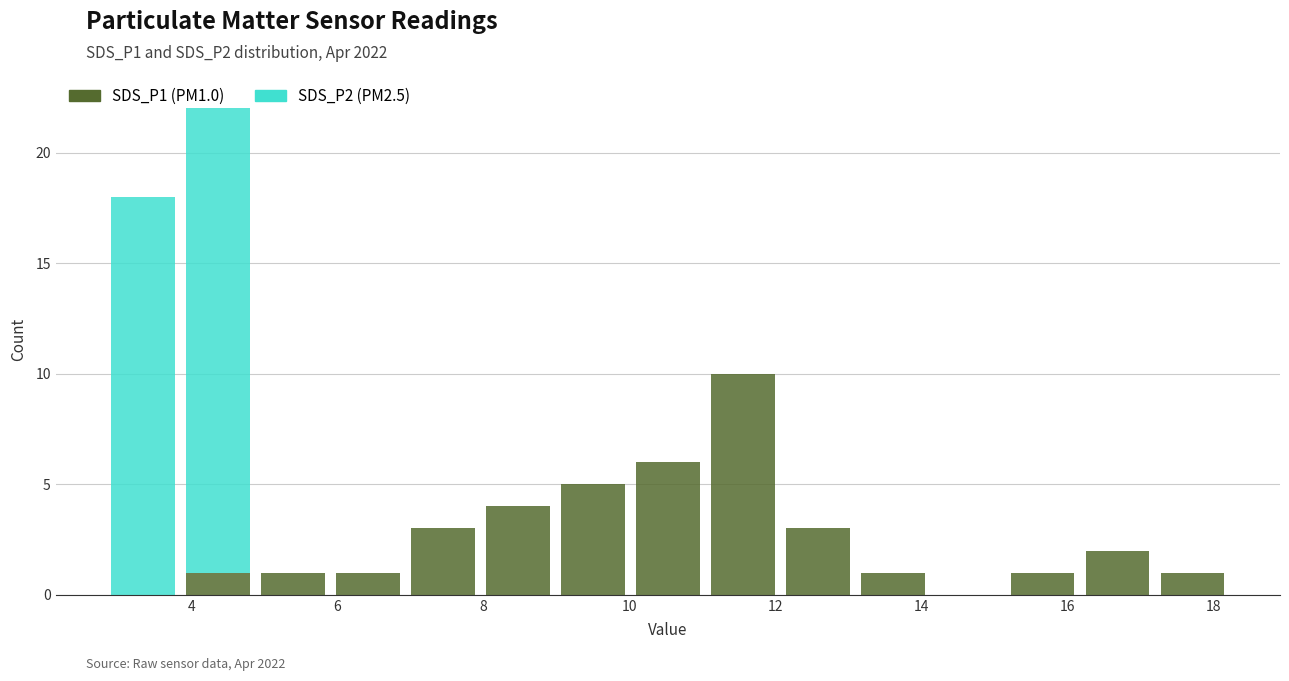

Reading left to right, list every stacked bar in this chart as the range it spans on the x-axis followed by its total height. Neither the bar edges nor the heights are printed on the chart, so give them approximately, as read against the axes.

2.8 to 3.8: 18
3.8 to 4.8: 22
4.8 to 6.0: 1
6.0 to 7.0: 1
7.0 to 8.0: 3
8.0 to 9.0: 4
9.0 to 10.0: 5
10.0 to 11.0: 6
11.0 to 12.0: 10
12.0 to 13.0: 3
13.0 to 14.2: 1
14.2 to 15.2: 0
15.2 to 16.2: 1
16.2 to 17.2: 2
17.2 to 18.2: 1